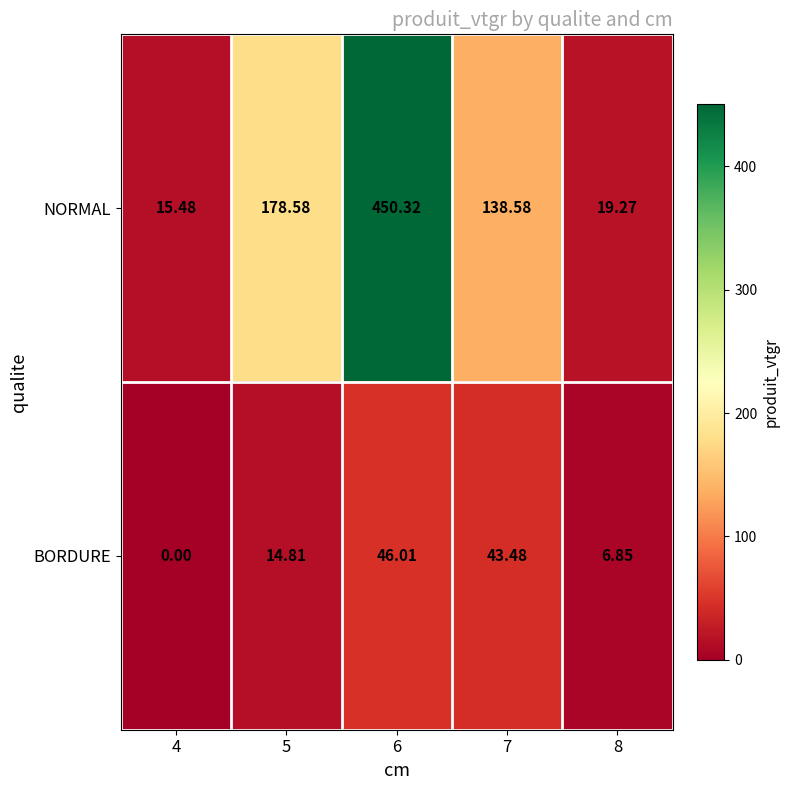

Which series has the widest spread of values?

NORMAL